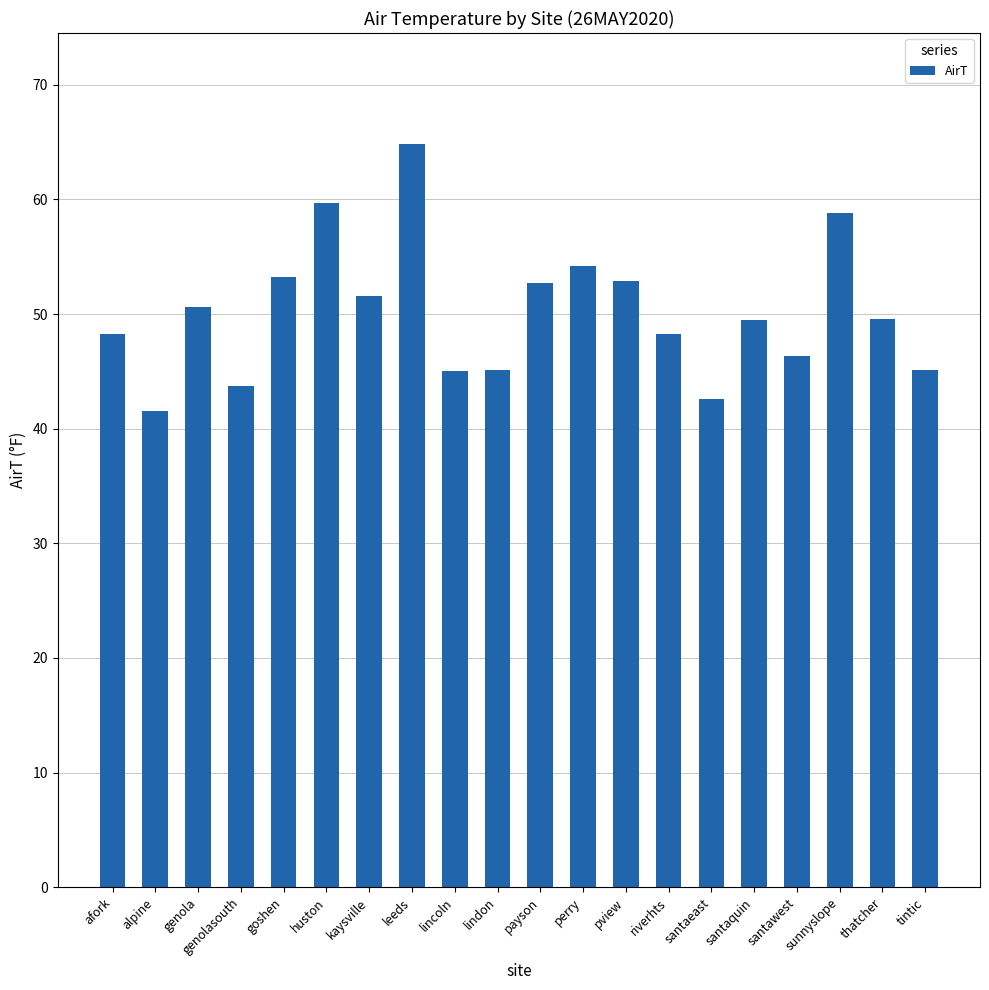

Approximately how many times larger is the value at lindon compared to santaquin?

0.9